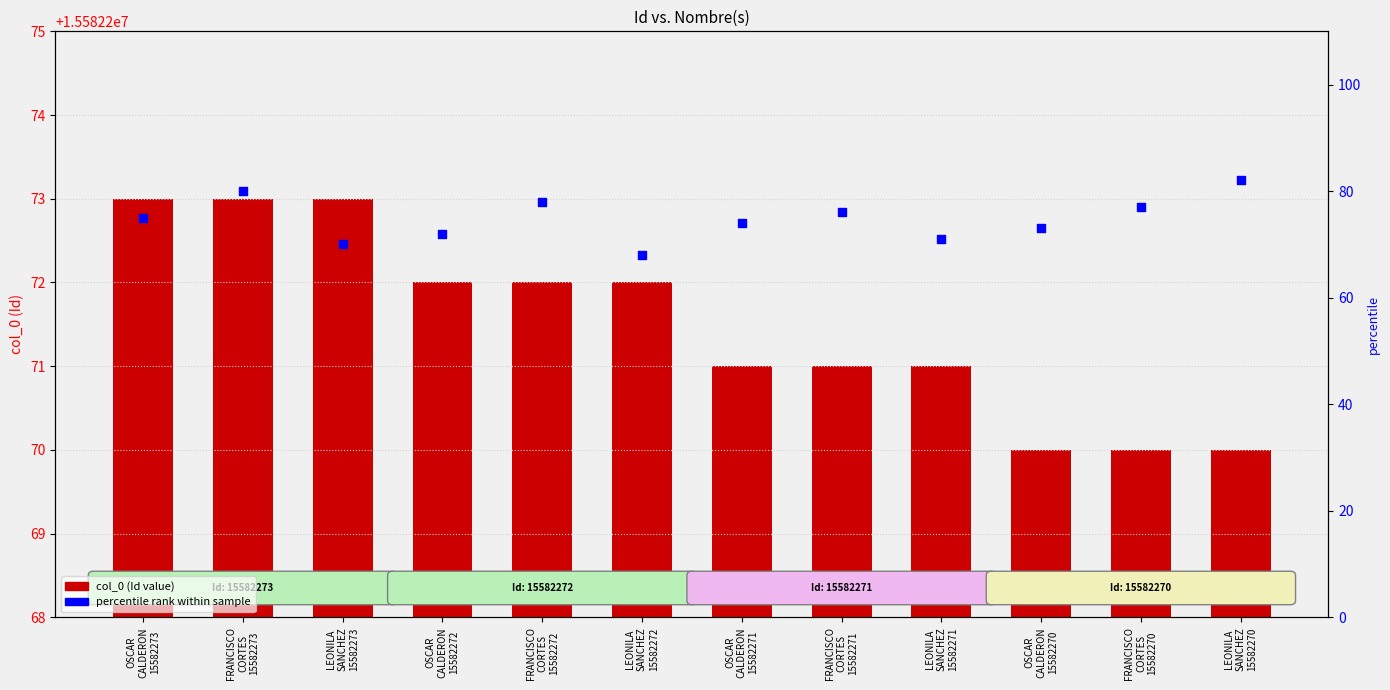

Which series has the largest total across all categories?

col_0